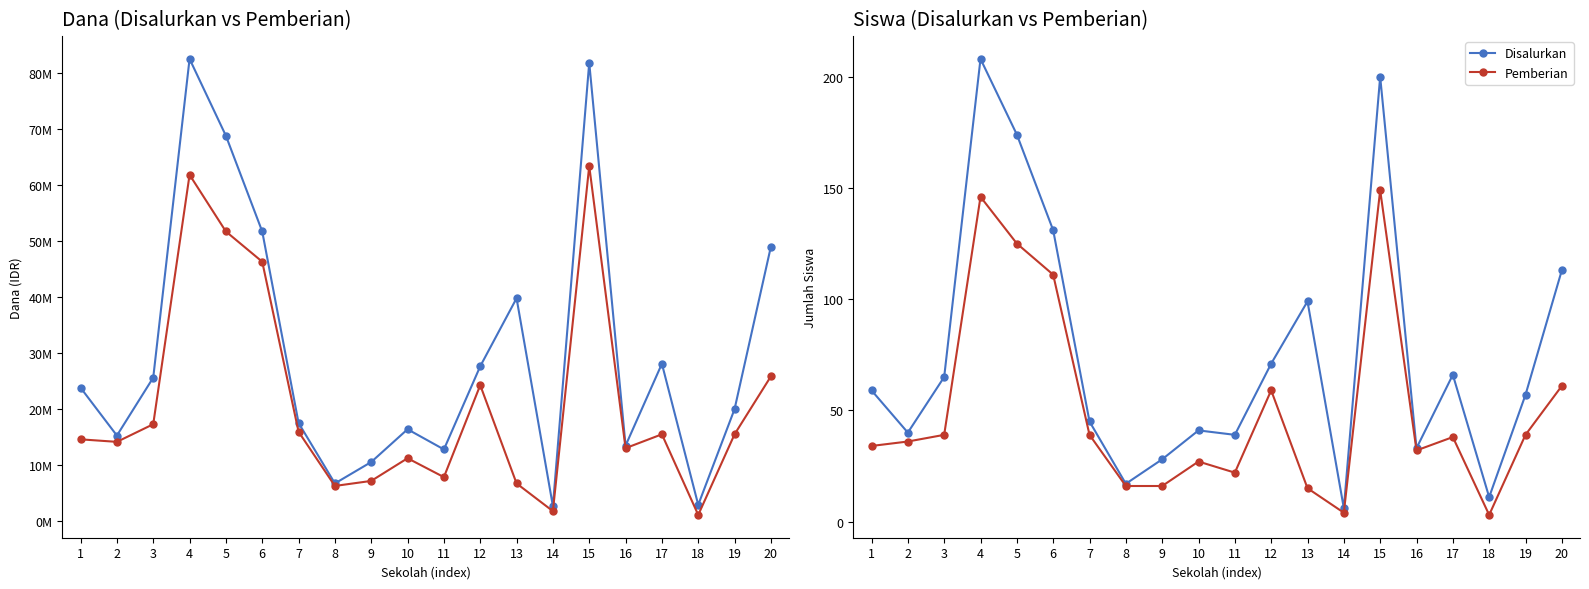

Rank the series at 15 from highest to lowest value.

Dana Disalurkan, Dana Pemberian, Siswa Disalurkan, Siswa Pemberian